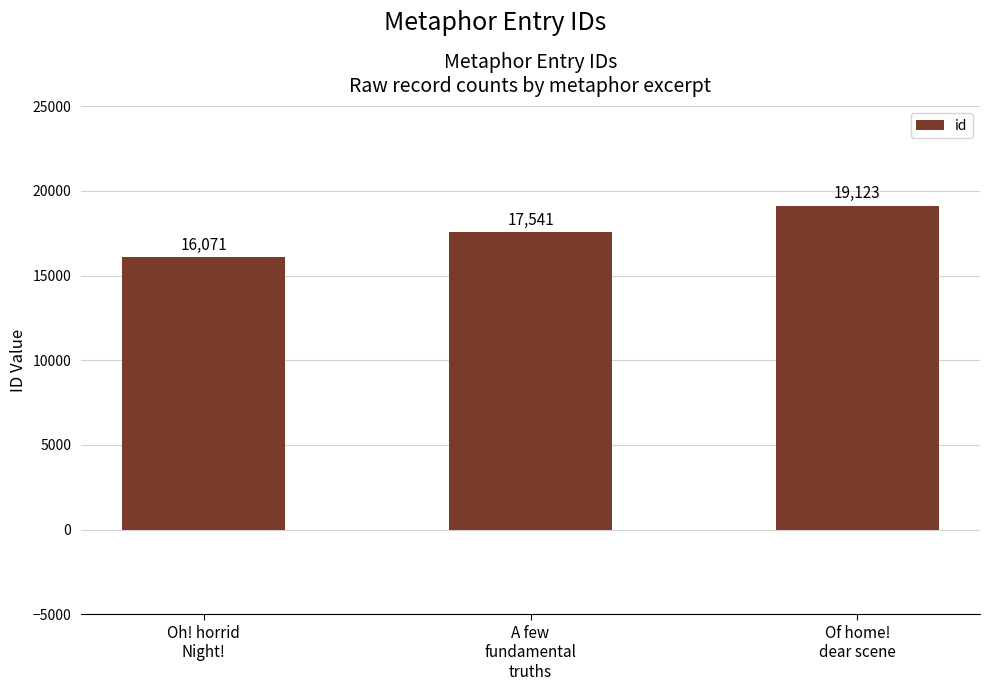

The value at Oh! horrid
Night! is 16071. True or false?

True